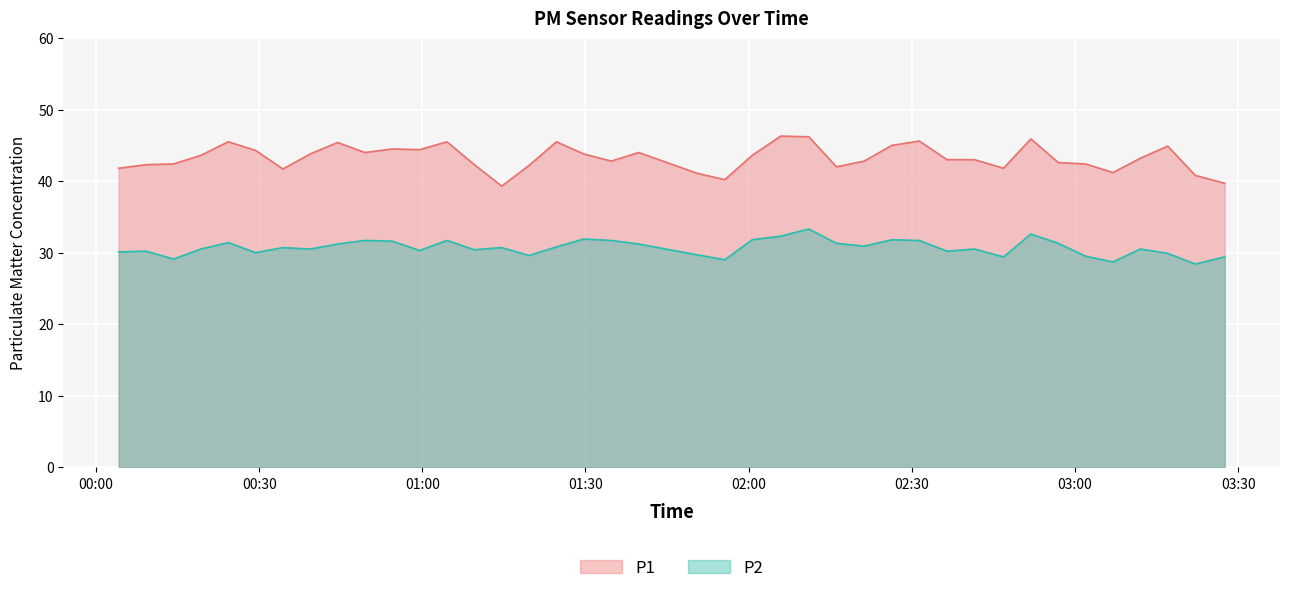

Where does the P1 series first go above 43?

2023-01-26T00:19:17